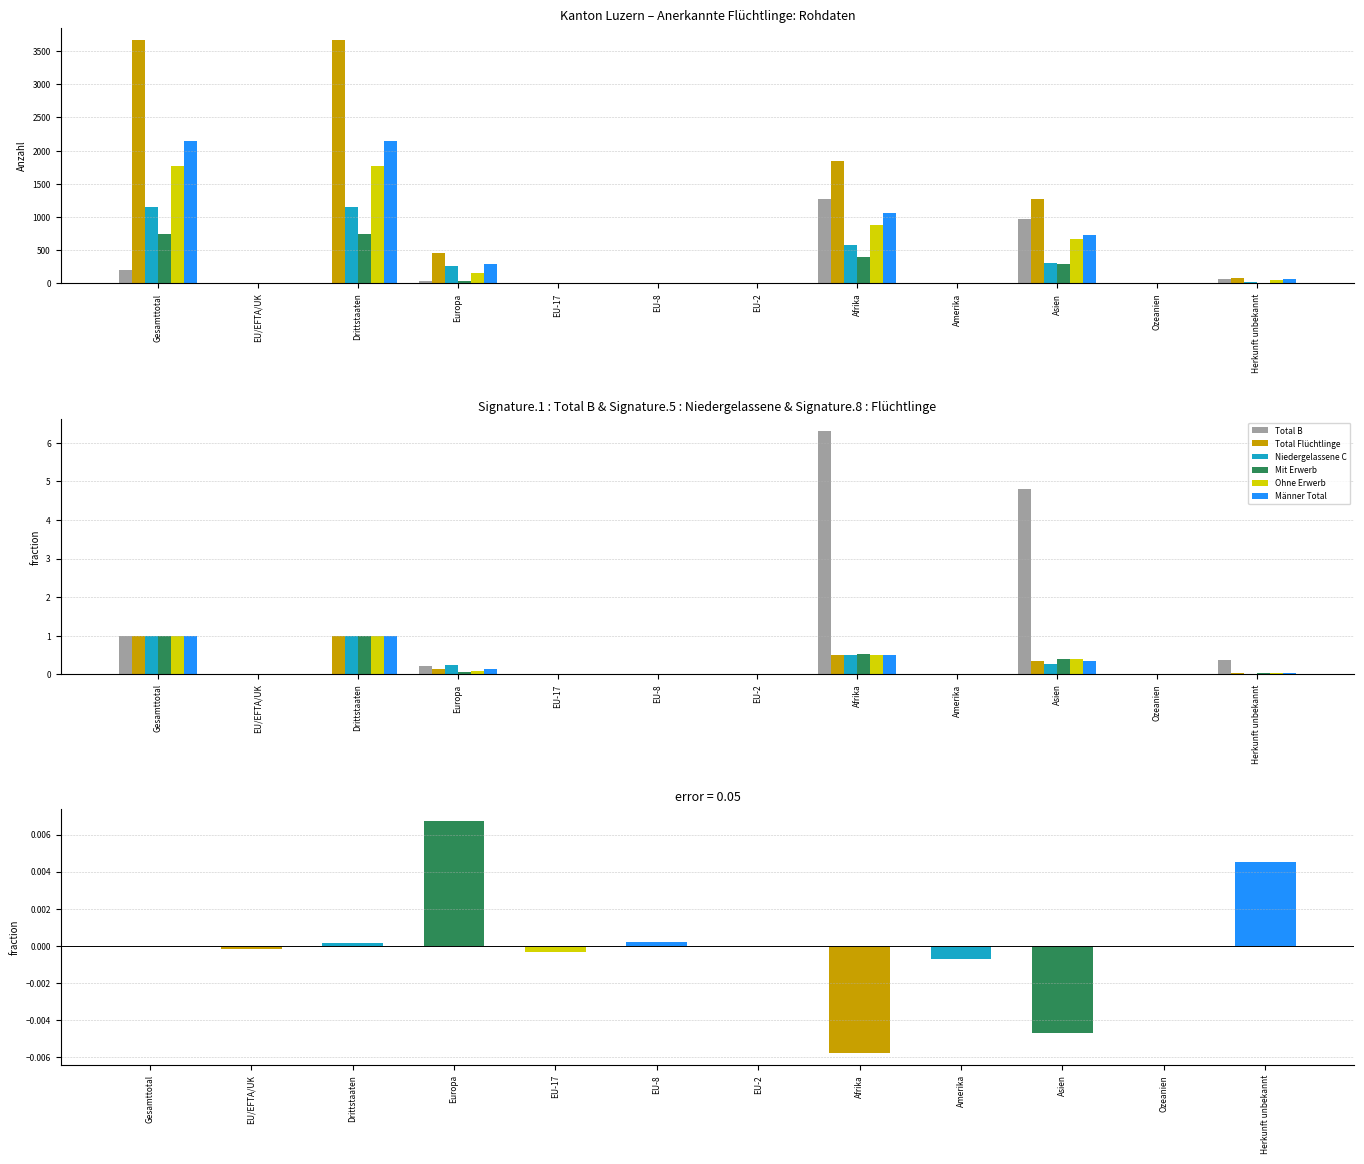

The Männer Total series shows -1417.5 at EU-2. True or false?

False